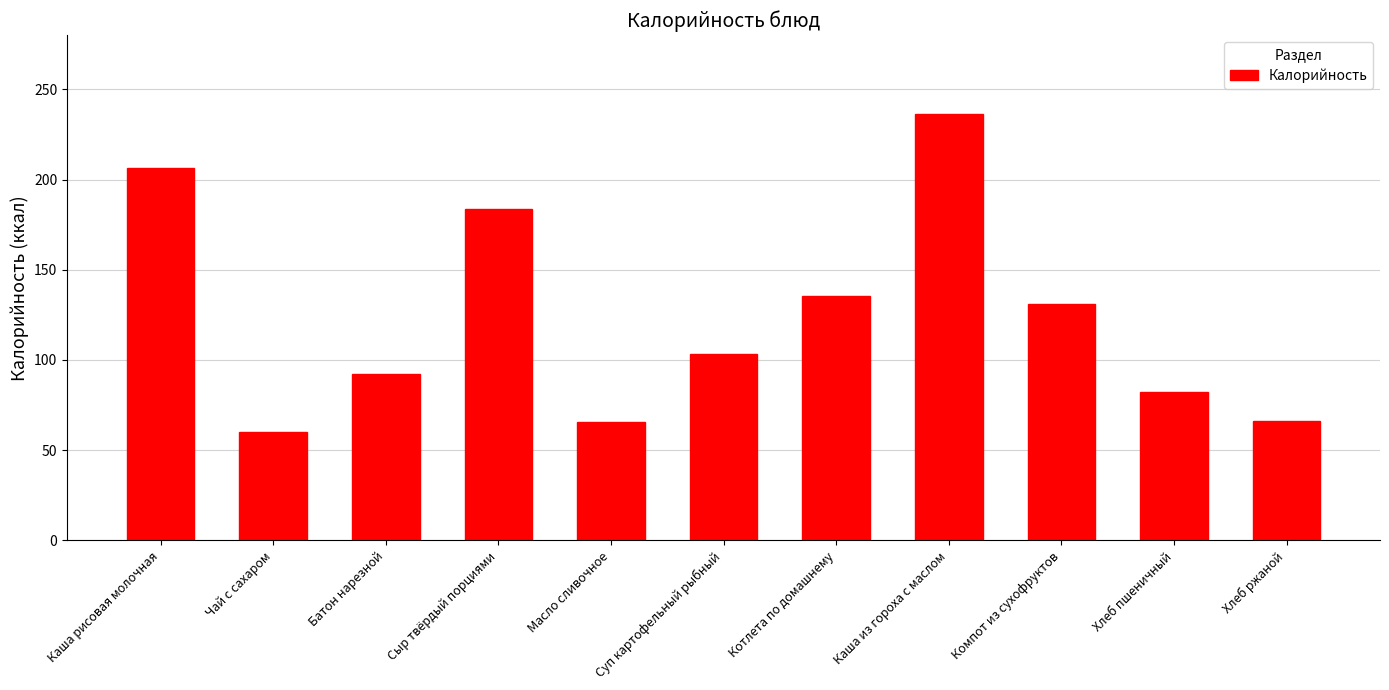

Between Масло сливочное and Батон нарезной, which is larger?

Батон нарезной